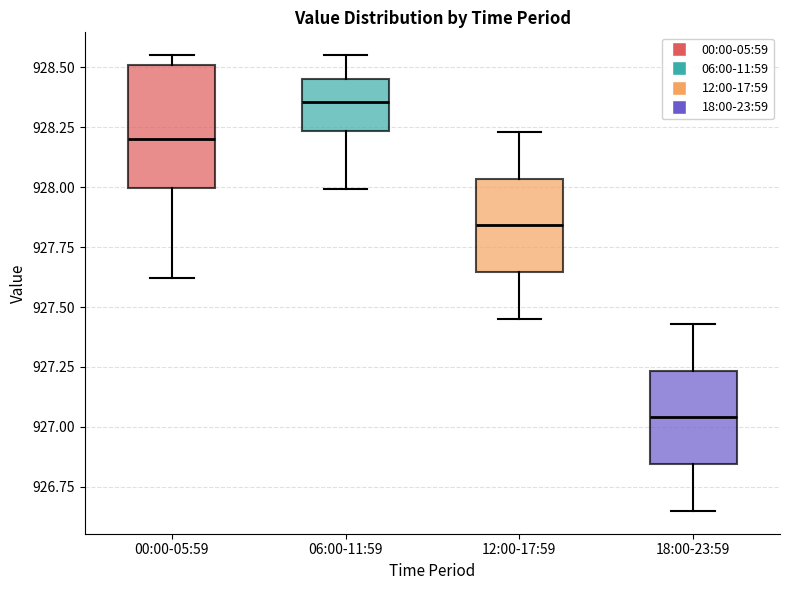

Reading left to right, transcribe this box plot: for each box, give where its median line is, the range the box spans, and where its two whiskers end, as read against the y-axis. The values are not printed on the chart, so give them approximately, as read against the axis.

00:00-05:59: median 928.20, box 928.00 to 928.50, whiskers 927.60 to 928.55
06:00-11:59: median 928.35, box 928.25 to 928.45, whiskers 928.00 to 928.55
12:00-17:59: median 927.85, box 927.65 to 928.05, whiskers 927.45 to 928.25
18:00-23:59: median 927.05, box 926.85 to 927.25, whiskers 926.65 to 927.45